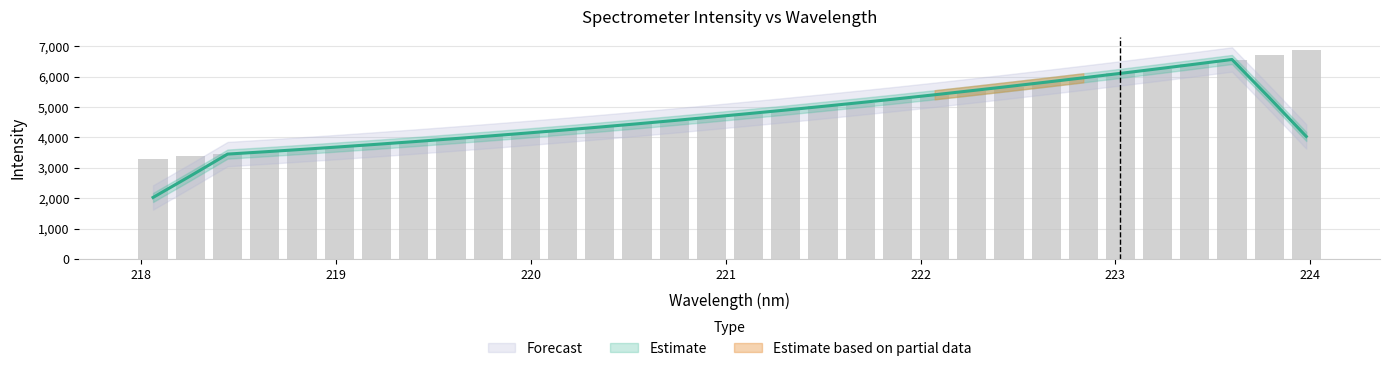

Rank the categories by value from highest to lowest.

223.9802, 223.7895, 223.5987, 223.408, 223.2172, 223.0264, 222.8355, 222.6447, 222.4538, 222.263, 222.0721, 221.8812, 221.6902, 221.4993, 221.3083, 221.1174, 220.9264, 220.7354, 220.5444, 220.3533, 220.1623, 219.9712, 219.7801, 219.589, 219.3979, 219.2067, 219.0156, 218.8244, 218.6332, 218.442, 218.2508, 218.0596